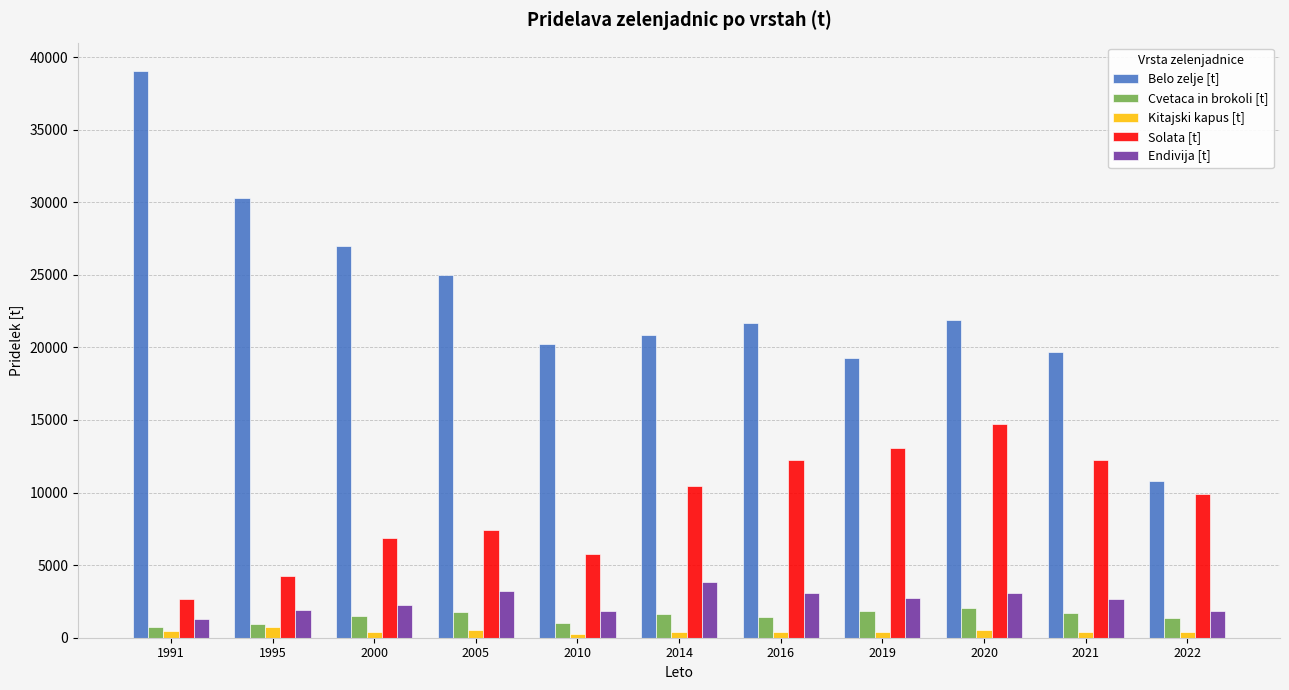

True or false: Solata [t] has a value of 12248 at 2021.

True